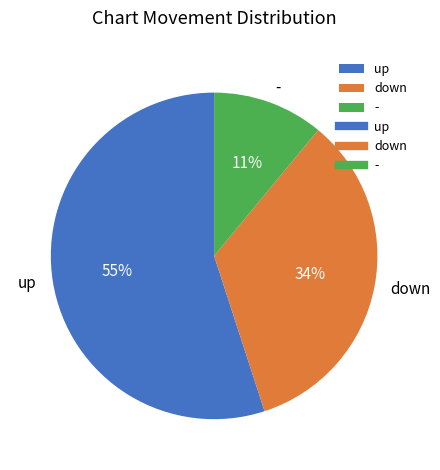

To the nearest percent, what is the difference between the down and up slice percentages?

21%